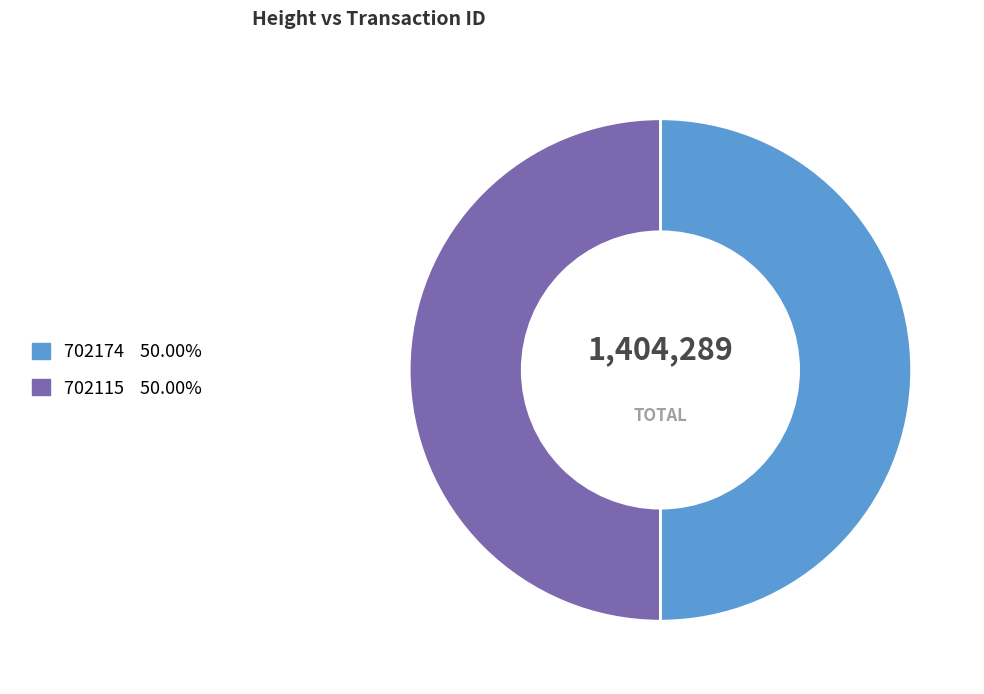

Is the sum of 702115 50.00% and 702174 50.00% greater than half?

Yes